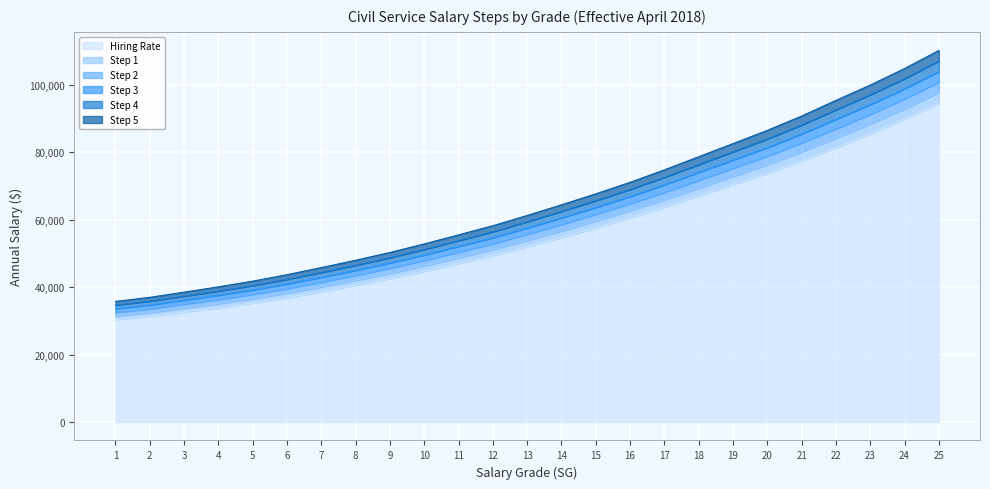

What is the total value across all series at 22?

530805